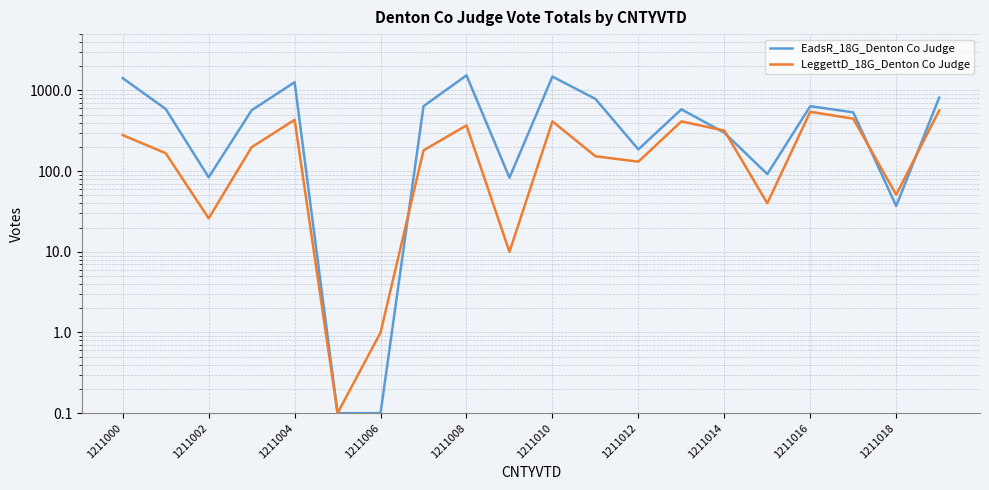

At how many categories does at least one series exceed 506?

12